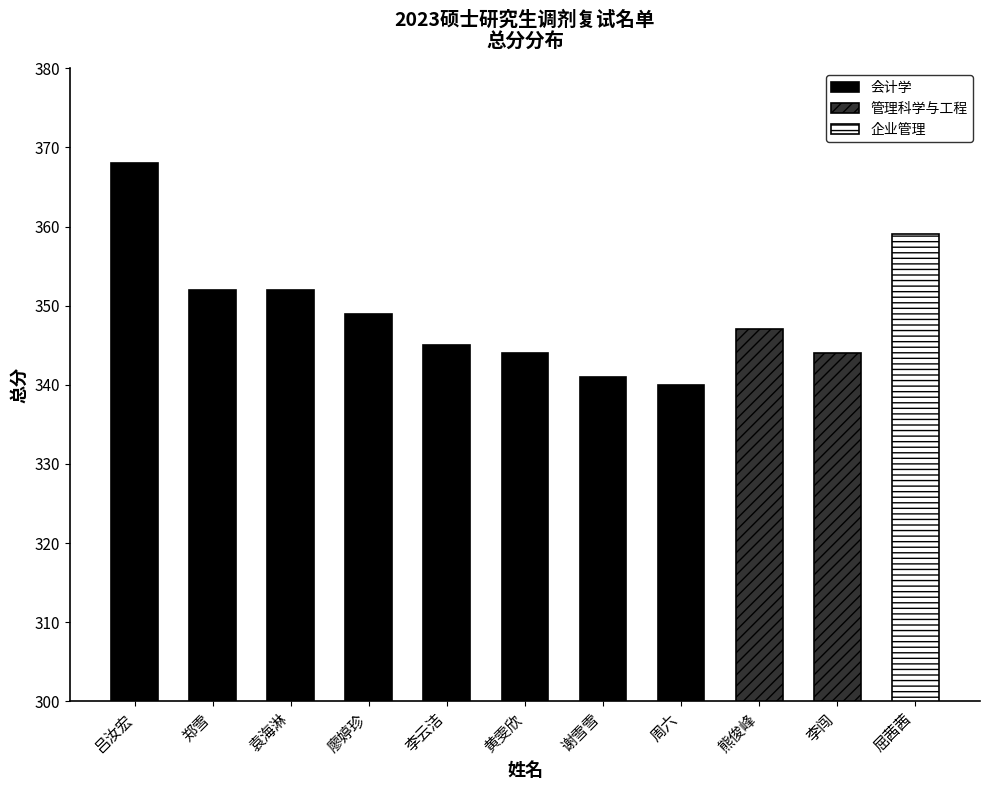

What is the change in value from 吕汝宏 to 袁海淋?

-16